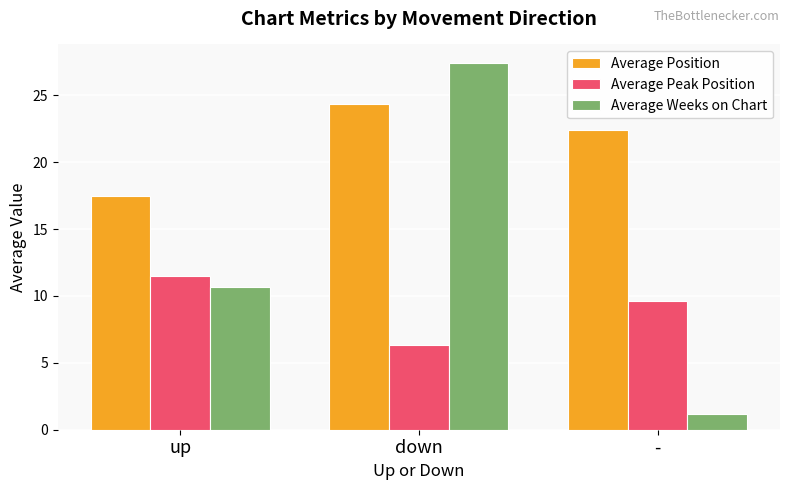

What is the spread (max minus min) of values at -?

21.2